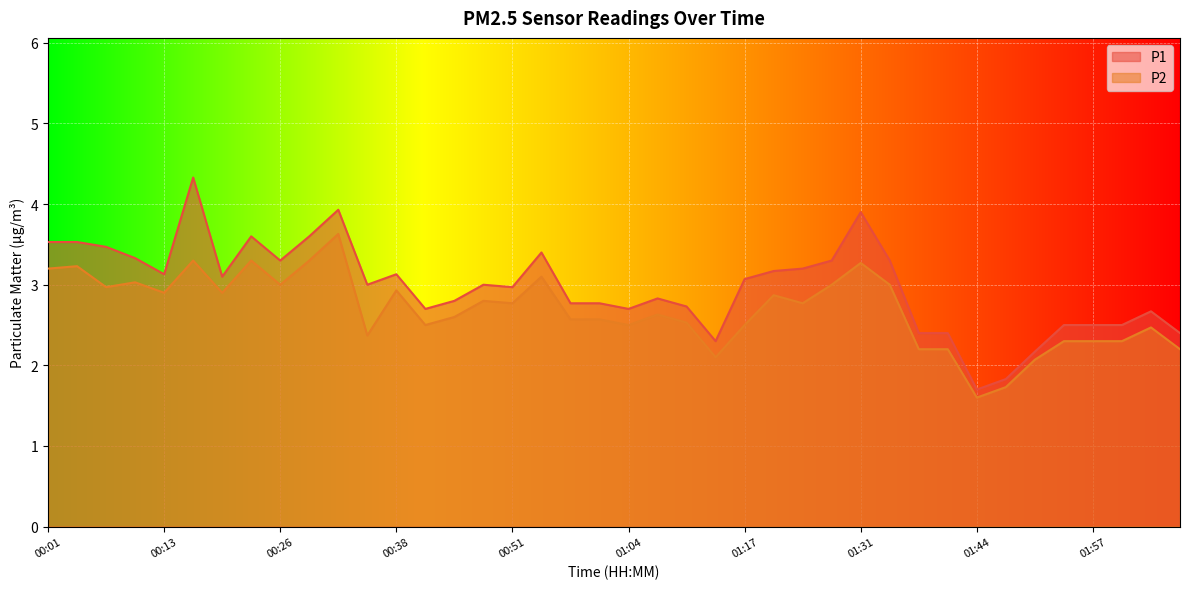

What is the sum of the P2 values at 01:31 and 00:32?

6.9